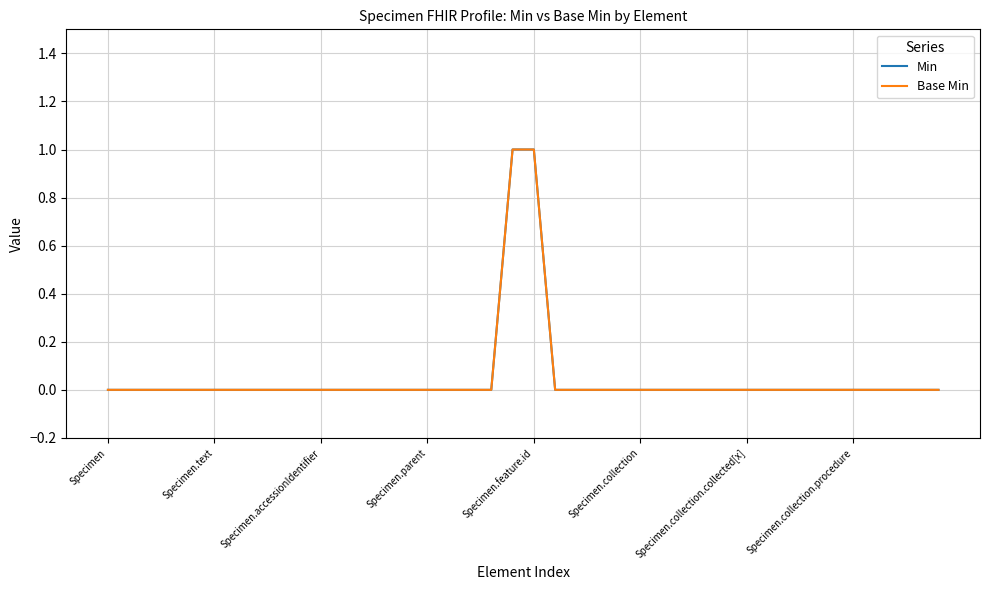

Does the chart have visible grid lines?

Yes